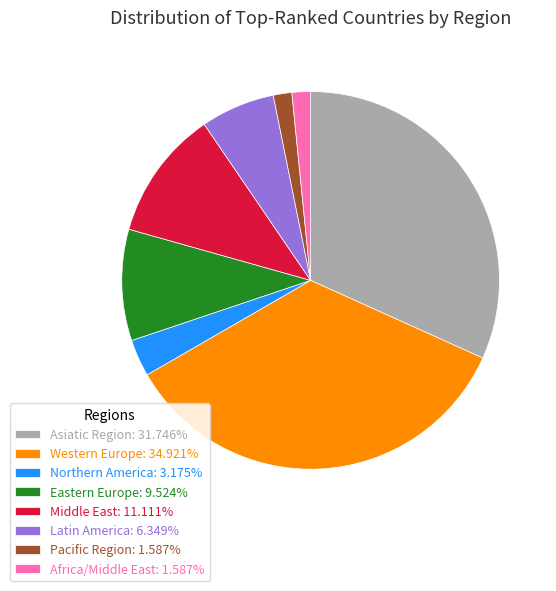

How many slices are in this pie chart?

8